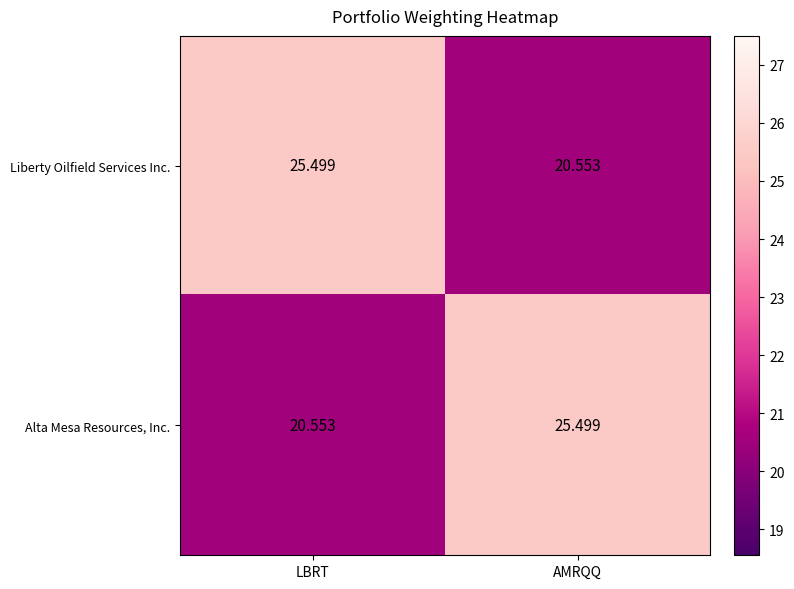

Rank the series at LBRT from highest to lowest value.

Liberty Oilfield Services Inc., Alta Mesa Resources, Inc.